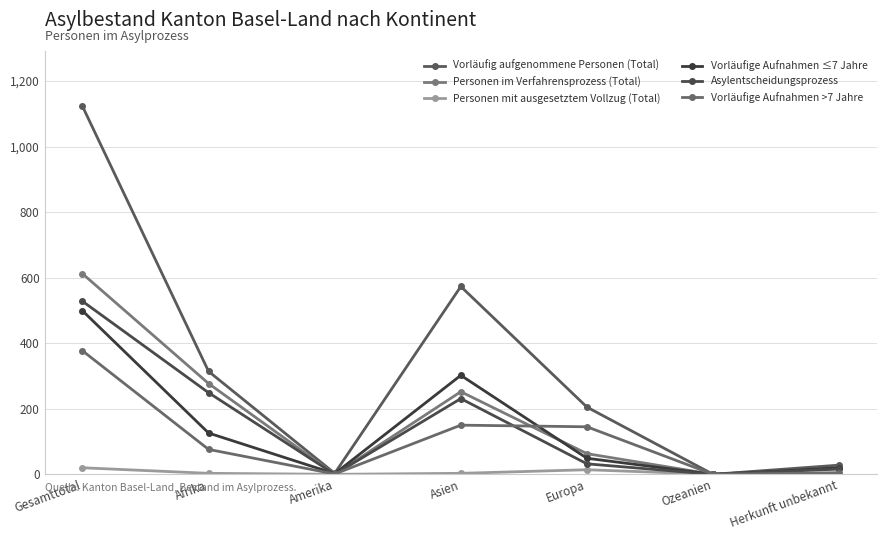

Read the Vorläufig aufgenommene Personen (Total) value at Gesamttotal.

1123